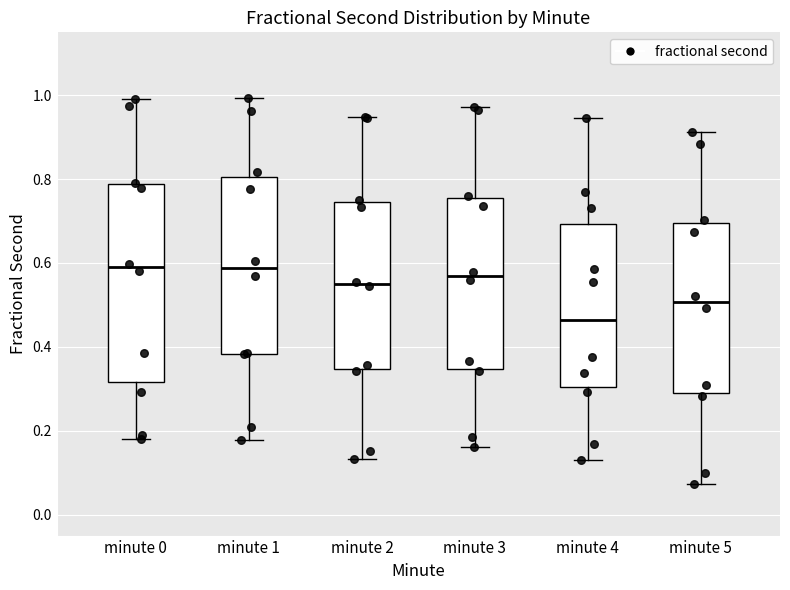

Which box is the tallest, from its lower edge to its upper edge?

minute 0